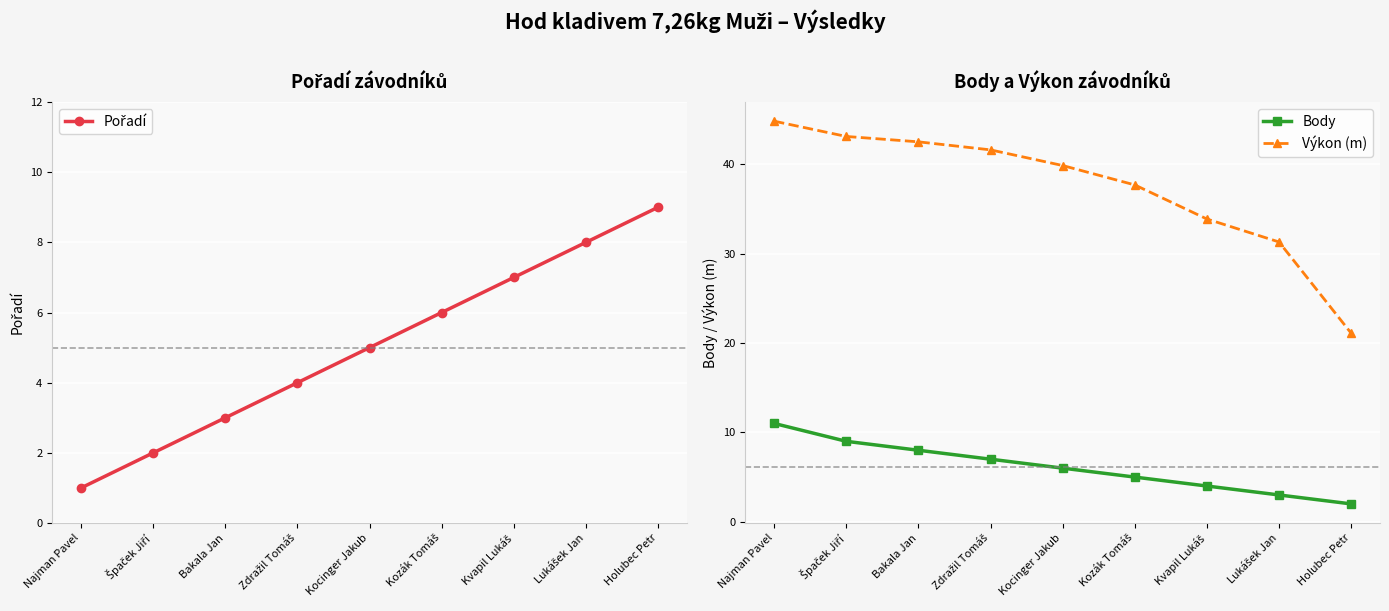

At which label does Pořadí first exceed 5?

Kozák Tomáš